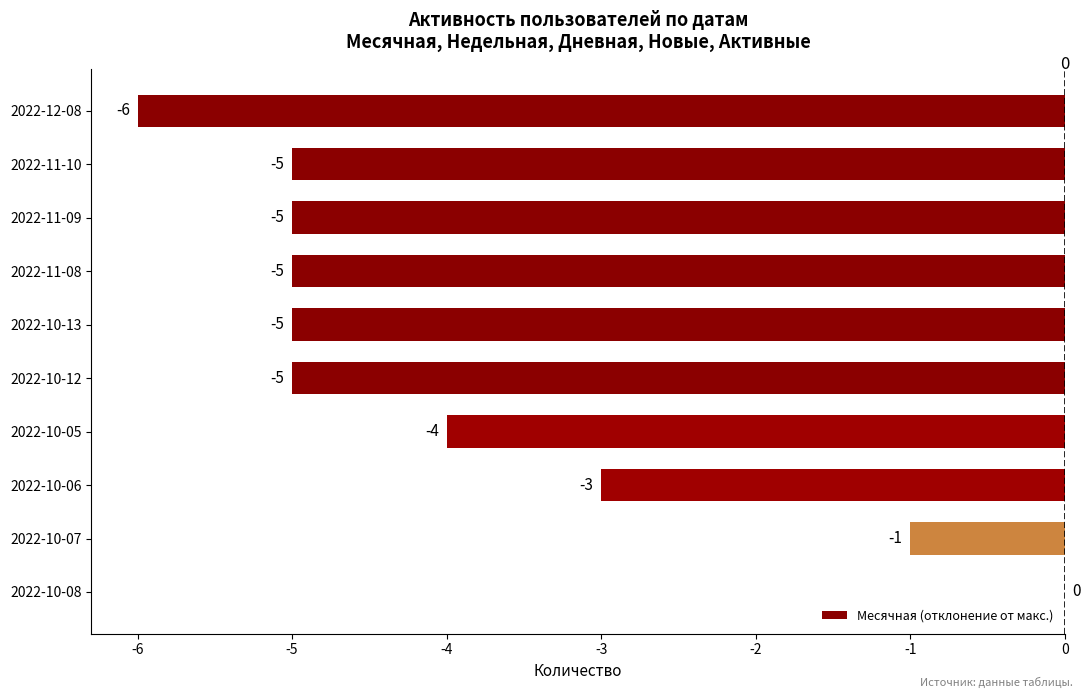

What is the average value?

-4